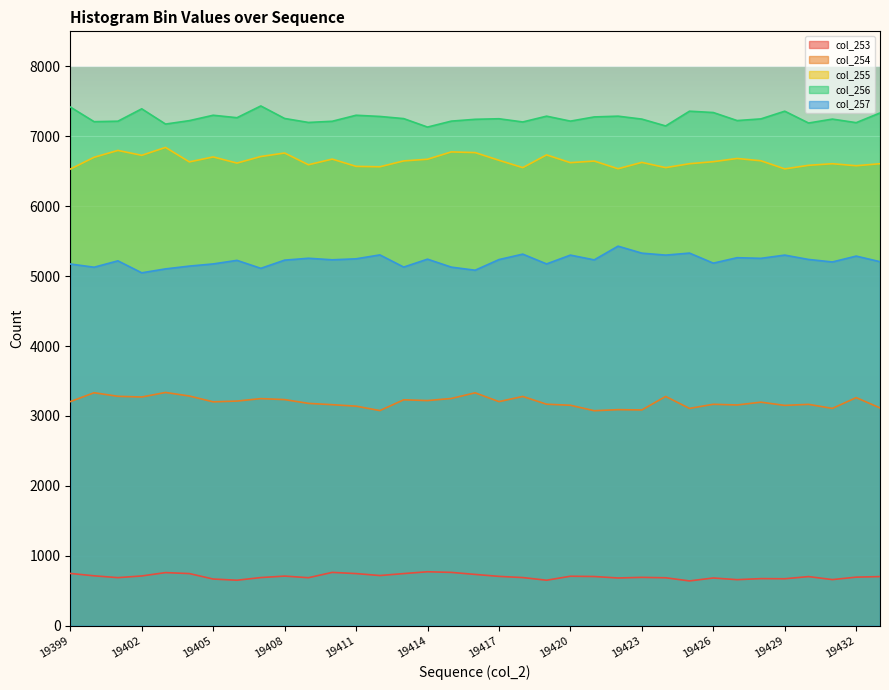

Which label corresponds to the smallest value in the chart?

19425